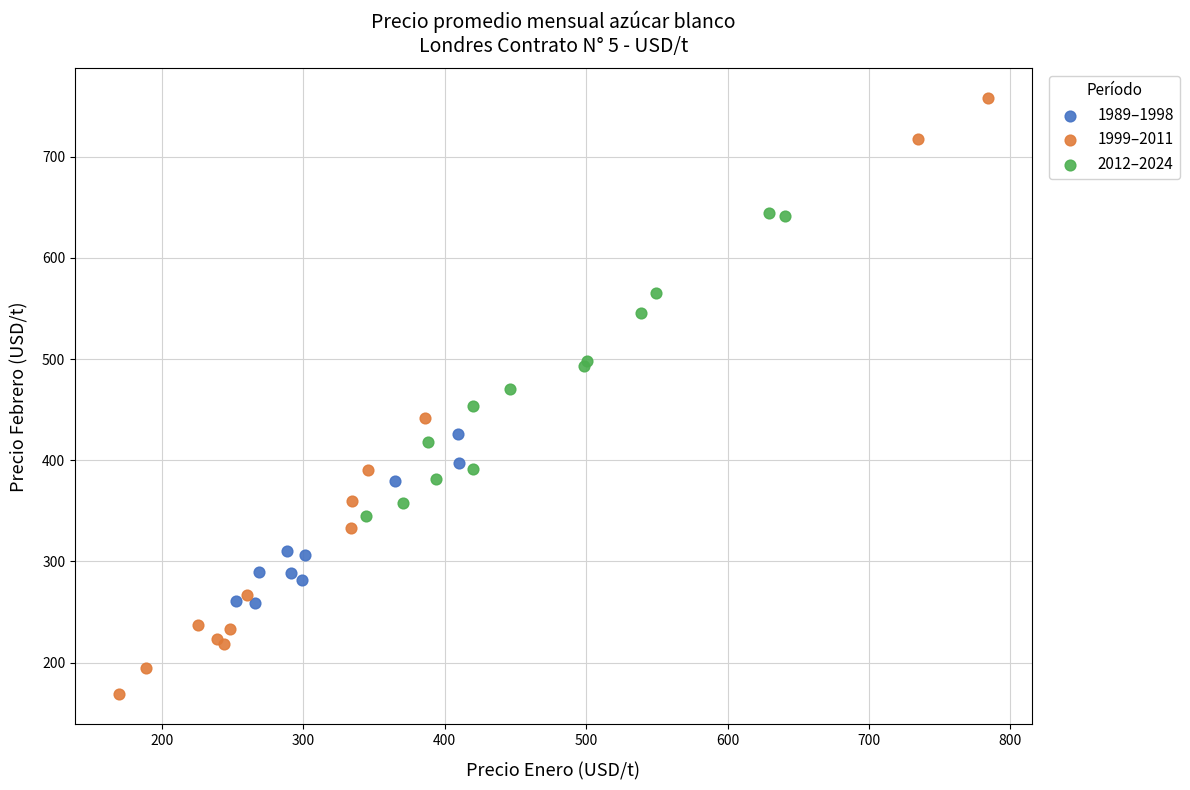

Which series reaches the minimum Y coordinate?

1999–2011